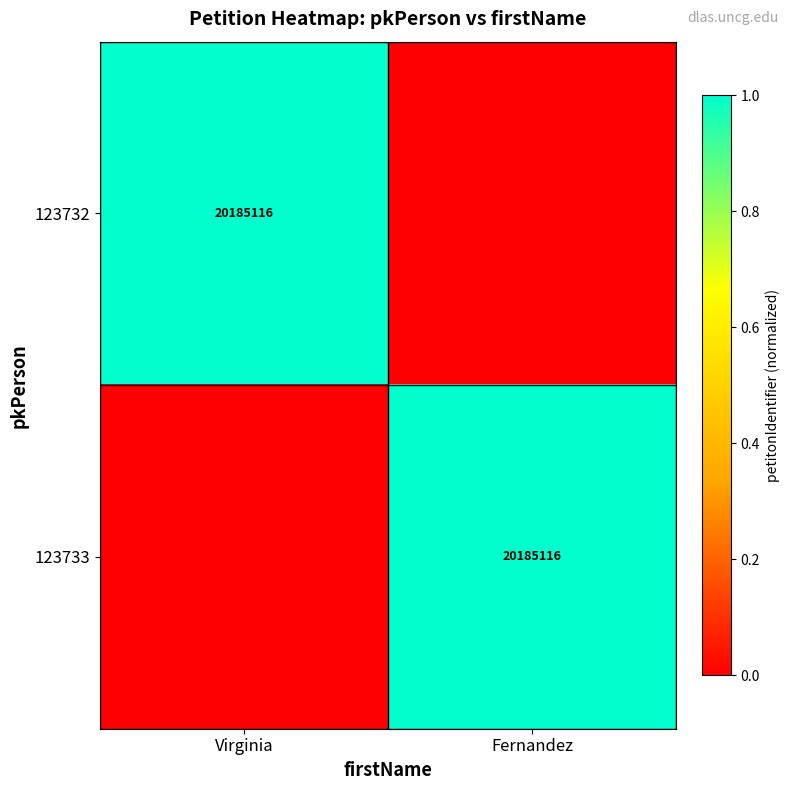

Between Fernandez and Virginia, which is larger?

Virginia